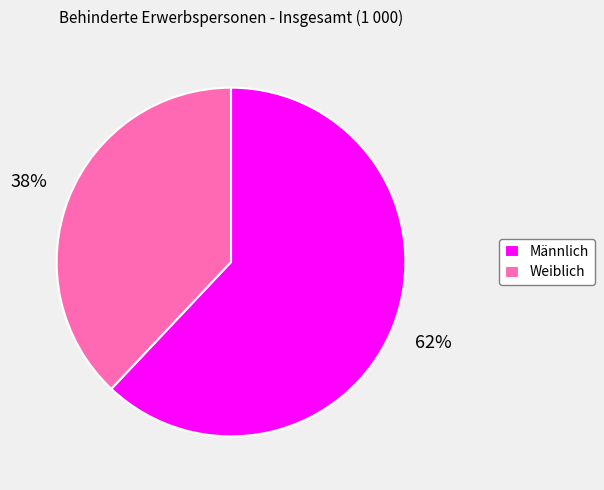

Rank the categories by value from highest to lowest.

Männlich, Weiblich